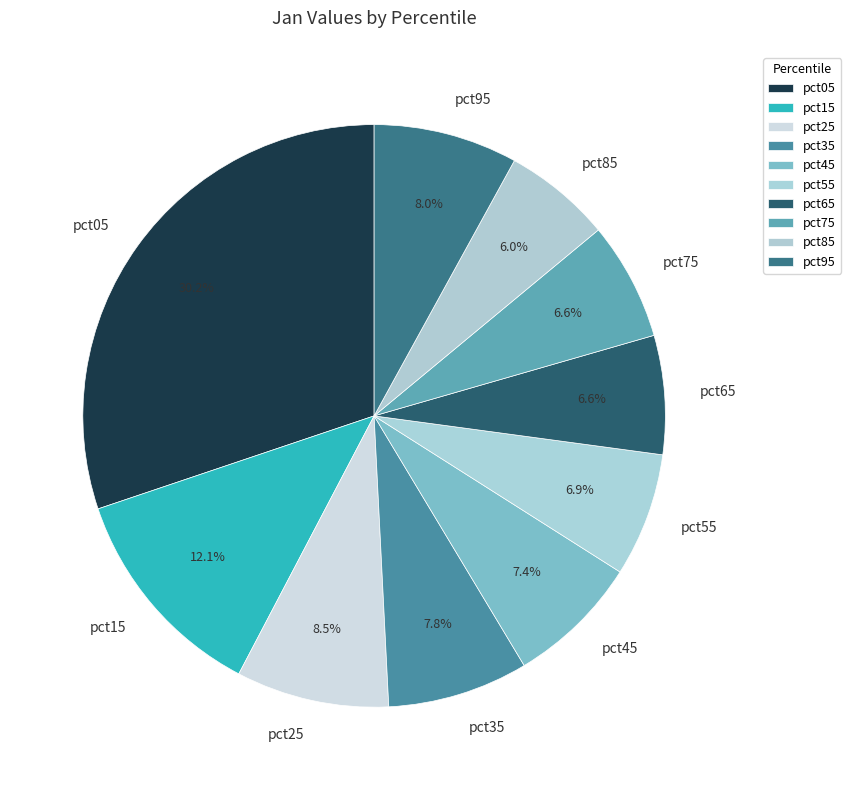

Does pct95 represent more than half of the total?

No